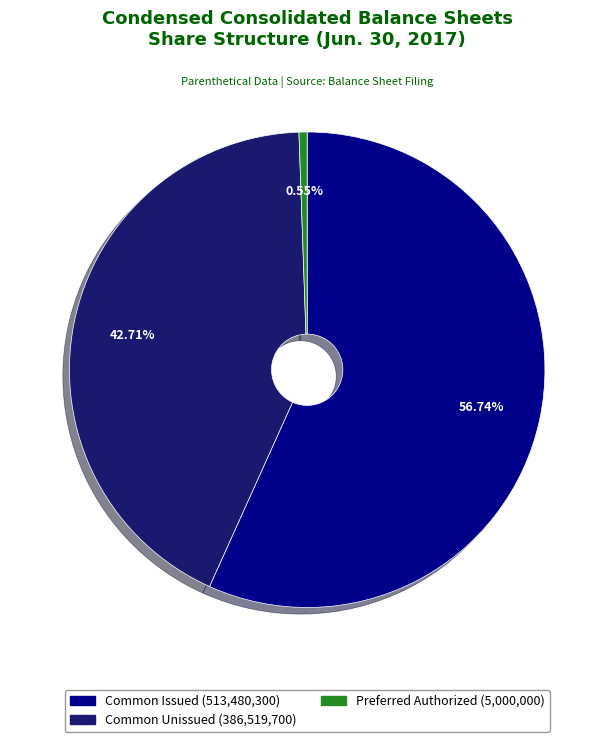

To the nearest percent, what is the average slice percentage?

33%